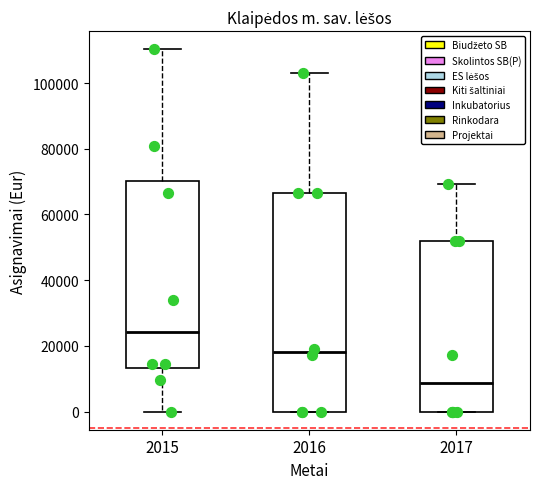

Where is the lower edge of the box at x = 2017 on the y-axis? The values are not printed on the chart, so give them approximately, as read against the axis.

0